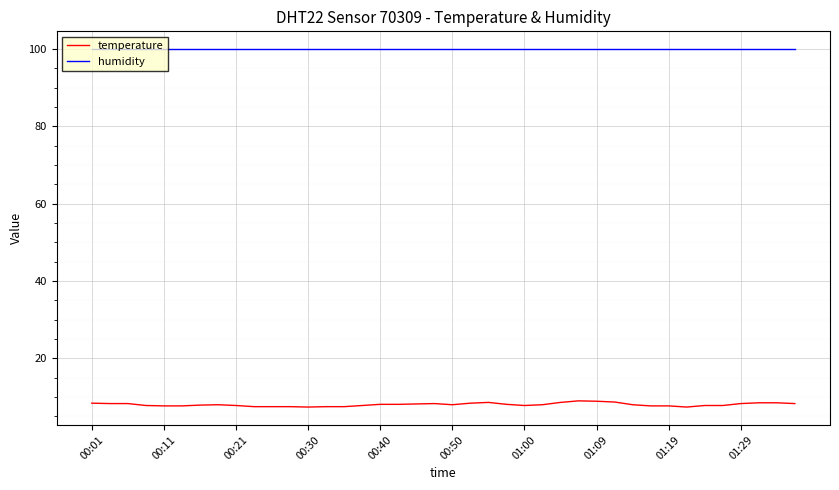

What is the minimum value shown in the chart?

7.4